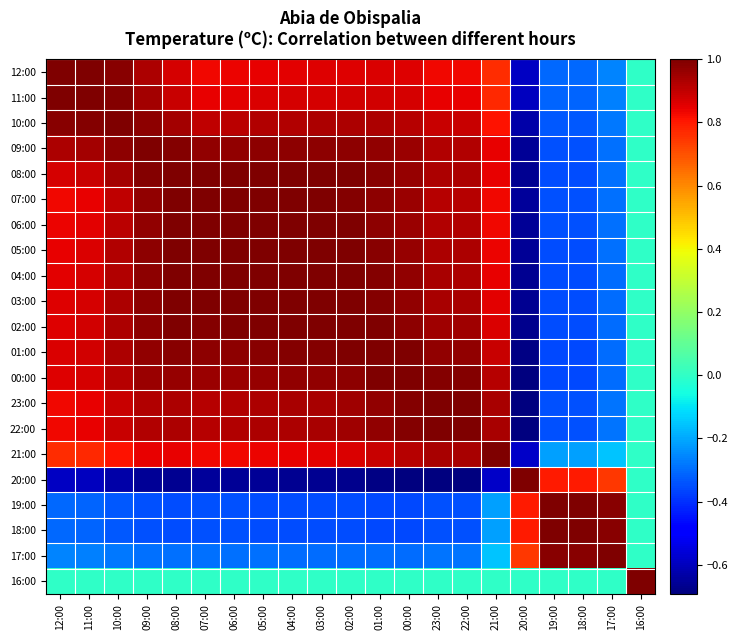

Reading left to right, transcribe all the data shown in this chart.

12:00: 12:00=1.0	11:00=1.0	10:00=1.0	09:00=0.9	08:00=0.9	07:00=0.8	06:00=0.8	05:00=0.8	04:00=0.9	03:00=0.9	02:00=0.9	01:00=0.9	00:00=0.9	23:00=0.8	22:00=0.8	21:00=0.8	20:00=-0.6	19:00=-0.3	18:00=-0.3	17:00=-0.3	16:00=0.0
11:00: 12:00=1.0	11:00=1.0	10:00=1.0	09:00=0.9	08:00=0.9	07:00=0.8	06:00=0.9	05:00=0.9	04:00=0.9	03:00=0.9	02:00=0.9	01:00=0.9	00:00=0.9	23:00=0.8	22:00=0.8	21:00=0.8	20:00=-0.6	19:00=-0.3	18:00=-0.3	17:00=-0.3	16:00=0.0
10:00: 12:00=1.0	11:00=1.0	10:00=1.0	09:00=1.0	08:00=0.9	07:00=0.9	06:00=0.9	05:00=0.9	04:00=0.9	03:00=0.9	02:00=0.9	01:00=0.9	00:00=0.9	23:00=0.9	22:00=0.9	21:00=0.8	20:00=-0.6	19:00=-0.3	18:00=-0.3	17:00=-0.3	16:00=0.0
09:00: 12:00=0.9	11:00=0.9	10:00=1.0	09:00=1.0	08:00=1.0	07:00=1.0	06:00=1.0	05:00=1.0	04:00=1.0	03:00=1.0	02:00=1.0	01:00=1.0	00:00=1.0	23:00=0.9	22:00=0.9	21:00=0.8	20:00=-0.7	19:00=-0.3	18:00=-0.3	17:00=-0.3	16:00=0.0
08:00: 12:00=0.9	11:00=0.9	10:00=0.9	09:00=1.0	08:00=1.0	07:00=1.0	06:00=1.0	05:00=1.0	04:00=1.0	03:00=1.0	02:00=1.0	01:00=1.0	00:00=1.0	23:00=0.9	22:00=0.9	21:00=0.8	20:00=-0.7	19:00=-0.4	18:00=-0.4	17:00=-0.3	16:00=0.0
07:00: 12:00=0.8	11:00=0.8	10:00=0.9	09:00=1.0	08:00=1.0	07:00=1.0	06:00=1.0	05:00=1.0	04:00=1.0	03:00=1.0	02:00=1.0	01:00=1.0	00:00=1.0	23:00=0.9	22:00=0.9	21:00=0.8	20:00=-0.7	19:00=-0.3	18:00=-0.3	17:00=-0.3	16:00=0.0
06:00: 12:00=0.8	11:00=0.9	10:00=0.9	09:00=1.0	08:00=1.0	07:00=1.0	06:00=1.0	05:00=1.0	04:00=1.0	03:00=1.0	02:00=1.0	01:00=1.0	00:00=1.0	23:00=0.9	22:00=0.9	21:00=0.8	20:00=-0.7	19:00=-0.3	18:00=-0.3	17:00=-0.3	16:00=0.0
05:00: 12:00=0.8	11:00=0.9	10:00=0.9	09:00=1.0	08:00=1.0	07:00=1.0	06:00=1.0	05:00=1.0	04:00=1.0	03:00=1.0	02:00=1.0	01:00=1.0	00:00=1.0	23:00=0.9	22:00=0.9	21:00=0.8	20:00=-0.7	19:00=-0.4	18:00=-0.4	17:00=-0.3	16:00=0.0
04:00: 12:00=0.9	11:00=0.9	10:00=0.9	09:00=1.0	08:00=1.0	07:00=1.0	06:00=1.0	05:00=1.0	04:00=1.0	03:00=1.0	02:00=1.0	01:00=1.0	00:00=1.0	23:00=0.9	22:00=0.9	21:00=0.8	20:00=-0.7	19:00=-0.4	18:00=-0.4	17:00=-0.3	16:00=0.0
03:00: 12:00=0.9	11:00=0.9	10:00=0.9	09:00=1.0	08:00=1.0	07:00=1.0	06:00=1.0	05:00=1.0	04:00=1.0	03:00=1.0	02:00=1.0	01:00=1.0	00:00=1.0	23:00=0.9	22:00=0.9	21:00=0.9	20:00=-0.7	19:00=-0.4	18:00=-0.4	17:00=-0.3	16:00=0.0
02:00: 12:00=0.9	11:00=0.9	10:00=0.9	09:00=1.0	08:00=1.0	07:00=1.0	06:00=1.0	05:00=1.0	04:00=1.0	03:00=1.0	02:00=1.0	01:00=1.0	00:00=1.0	23:00=0.9	22:00=0.9	21:00=0.9	20:00=-0.7	19:00=-0.4	18:00=-0.4	17:00=-0.3	16:00=-0.0
01:00: 12:00=0.9	11:00=0.9	10:00=0.9	09:00=1.0	08:00=1.0	07:00=1.0	06:00=1.0	05:00=1.0	04:00=1.0	03:00=1.0	02:00=1.0	01:00=1.0	00:00=1.0	23:00=1.0	22:00=1.0	21:00=0.9	20:00=-0.7	19:00=-0.4	18:00=-0.4	17:00=-0.3	16:00=0.0
00:00: 12:00=0.9	11:00=0.9	10:00=0.9	09:00=1.0	08:00=1.0	07:00=1.0	06:00=1.0	05:00=1.0	04:00=1.0	03:00=1.0	02:00=1.0	01:00=1.0	00:00=1.0	23:00=1.0	22:00=1.0	21:00=0.9	20:00=-0.7	19:00=-0.4	18:00=-0.4	17:00=-0.3	16:00=0.0
23:00: 12:00=0.8	11:00=0.8	10:00=0.9	09:00=0.9	08:00=0.9	07:00=0.9	06:00=0.9	05:00=0.9	04:00=0.9	03:00=0.9	02:00=0.9	01:00=1.0	00:00=1.0	23:00=1.0	22:00=1.0	21:00=0.9	20:00=-0.7	19:00=-0.3	18:00=-0.3	17:00=-0.3	16:00=0.0
22:00: 12:00=0.8	11:00=0.8	10:00=0.9	09:00=0.9	08:00=0.9	07:00=0.9	06:00=0.9	05:00=0.9	04:00=0.9	03:00=0.9	02:00=0.9	01:00=1.0	00:00=1.0	23:00=1.0	22:00=1.0	21:00=0.9	20:00=-0.7	19:00=-0.3	18:00=-0.3	17:00=-0.3	16:00=0.0
21:00: 12:00=0.8	11:00=0.8	10:00=0.8	09:00=0.8	08:00=0.8	07:00=0.8	06:00=0.8	05:00=0.8	04:00=0.8	03:00=0.9	02:00=0.9	01:00=0.9	00:00=0.9	23:00=0.9	22:00=0.9	21:00=1.0	20:00=-0.6	19:00=-0.2	18:00=-0.2	17:00=-0.2	16:00=0.0
20:00: 12:00=-0.6	11:00=-0.6	10:00=-0.6	09:00=-0.7	08:00=-0.7	07:00=-0.7	06:00=-0.7	05:00=-0.7	04:00=-0.7	03:00=-0.7	02:00=-0.7	01:00=-0.7	00:00=-0.7	23:00=-0.7	22:00=-0.7	21:00=-0.6	20:00=1.0	19:00=0.8	18:00=0.8	17:00=0.7	16:00=-0.0
19:00: 12:00=-0.3	11:00=-0.3	10:00=-0.3	09:00=-0.3	08:00=-0.4	07:00=-0.3	06:00=-0.3	05:00=-0.4	04:00=-0.4	03:00=-0.4	02:00=-0.4	01:00=-0.4	00:00=-0.4	23:00=-0.3	22:00=-0.3	21:00=-0.2	20:00=0.8	19:00=1.0	18:00=1.0	17:00=1.0	16:00=-0.0
18:00: 12:00=-0.3	11:00=-0.3	10:00=-0.3	09:00=-0.3	08:00=-0.4	07:00=-0.3	06:00=-0.3	05:00=-0.4	04:00=-0.4	03:00=-0.4	02:00=-0.4	01:00=-0.4	00:00=-0.4	23:00=-0.3	22:00=-0.3	21:00=-0.2	20:00=0.8	19:00=1.0	18:00=1.0	17:00=1.0	16:00=-0.0
17:00: 12:00=-0.3	11:00=-0.3	10:00=-0.3	09:00=-0.3	08:00=-0.3	07:00=-0.3	06:00=-0.3	05:00=-0.3	04:00=-0.3	03:00=-0.3	02:00=-0.3	01:00=-0.3	00:00=-0.3	23:00=-0.3	22:00=-0.3	21:00=-0.2	20:00=0.7	19:00=1.0	18:00=1.0	17:00=1.0	16:00=0.0
16:00: 12:00=0.0	11:00=0.0	10:00=0.0	09:00=0.0	08:00=0.0	07:00=0.0	06:00=0.0	05:00=0.0	04:00=0.0	03:00=0.0	02:00=-0.0	01:00=0.0	00:00=0.0	23:00=0.0	22:00=0.0	21:00=0.0	20:00=-0.0	19:00=-0.0	18:00=-0.0	17:00=0.0	16:00=1.0